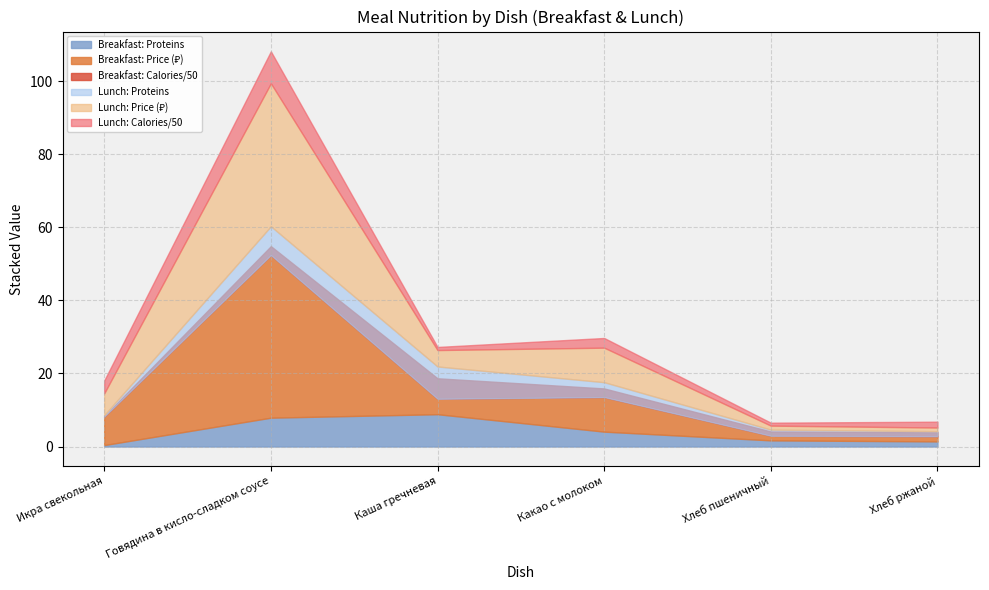

What is the average value of the Lunch series?

10.2